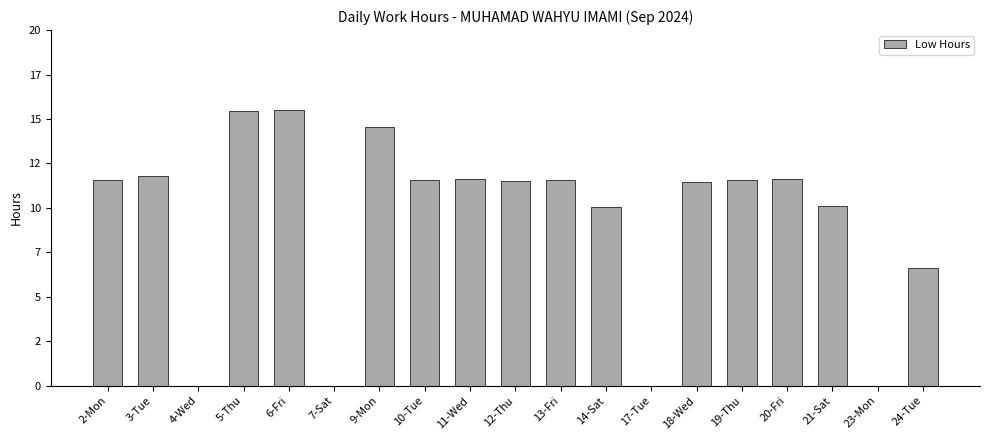

Are the bars grouped side by side (vs. stacked)?

No